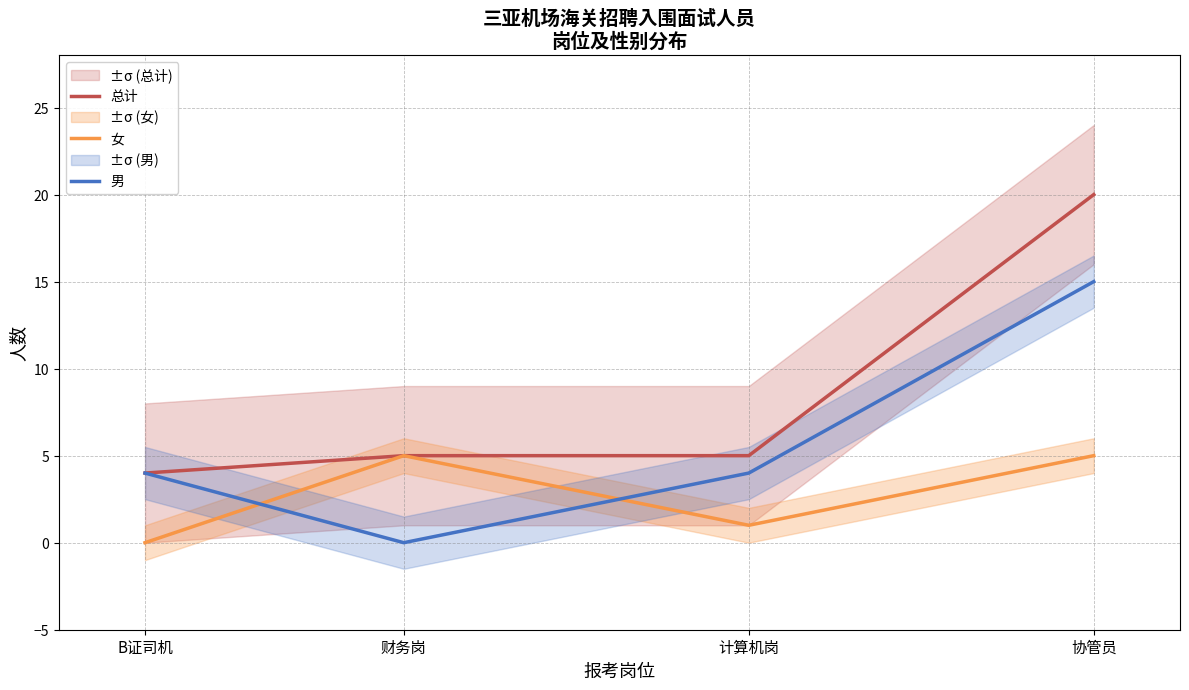

The value of 男 at 计算机岗 is 4. True or false?

True